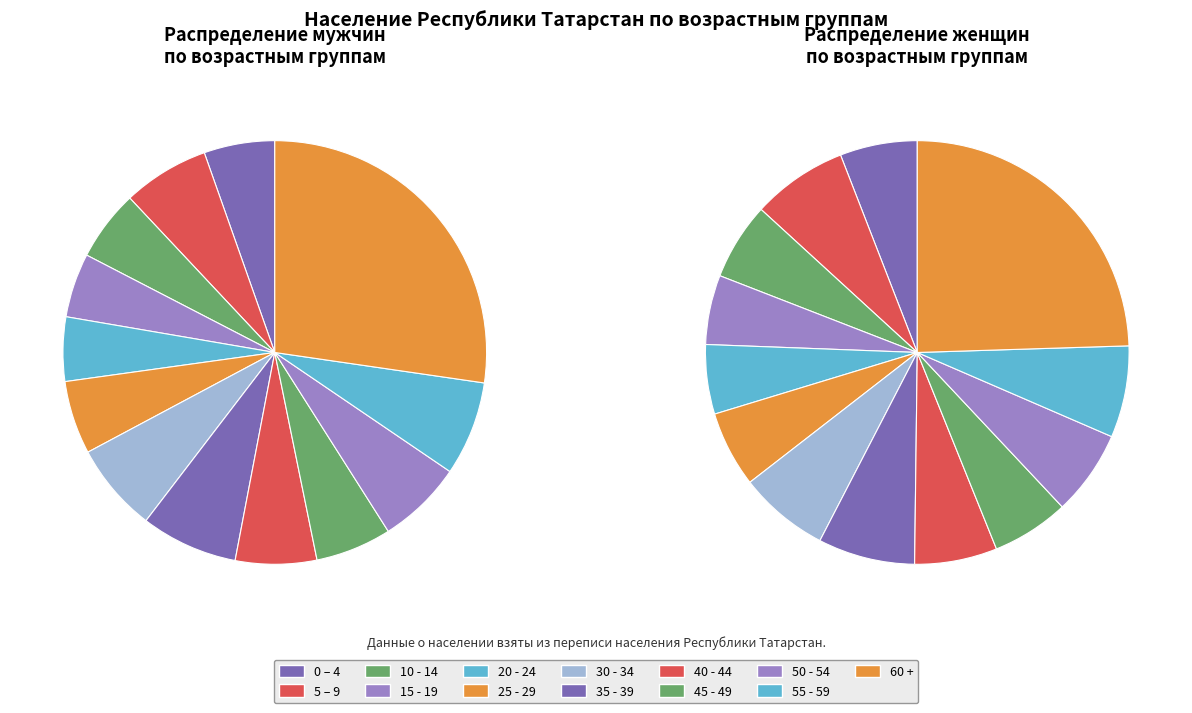

To the nearest percent, what percentage of the pie is 0 – 4?

5%